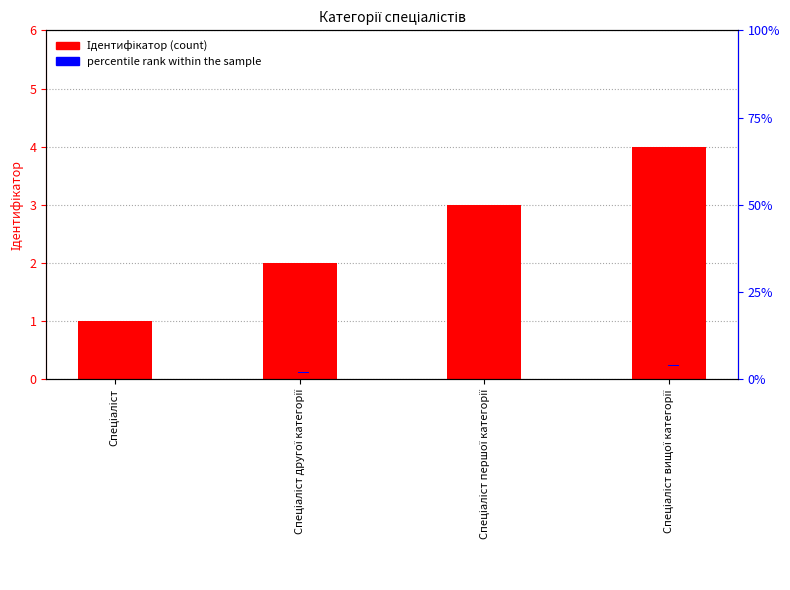

List the labels in order of percentile rank within the sample value, largest first.

Спеціаліст, Спеціаліст другої категорії, Спеціаліст першої категорії, Спеціаліст вищої категорії